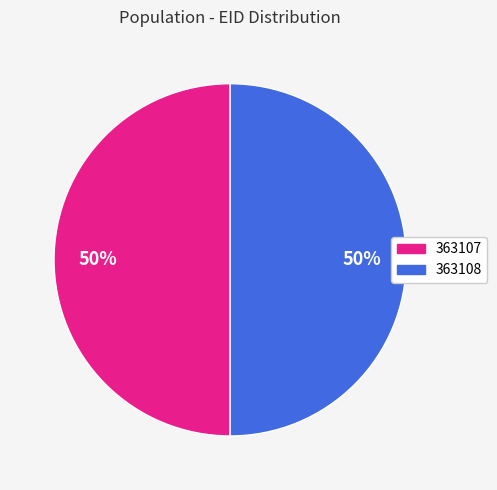

Approximately how many times larger is the value at 363107 compared to 363108?

1.0